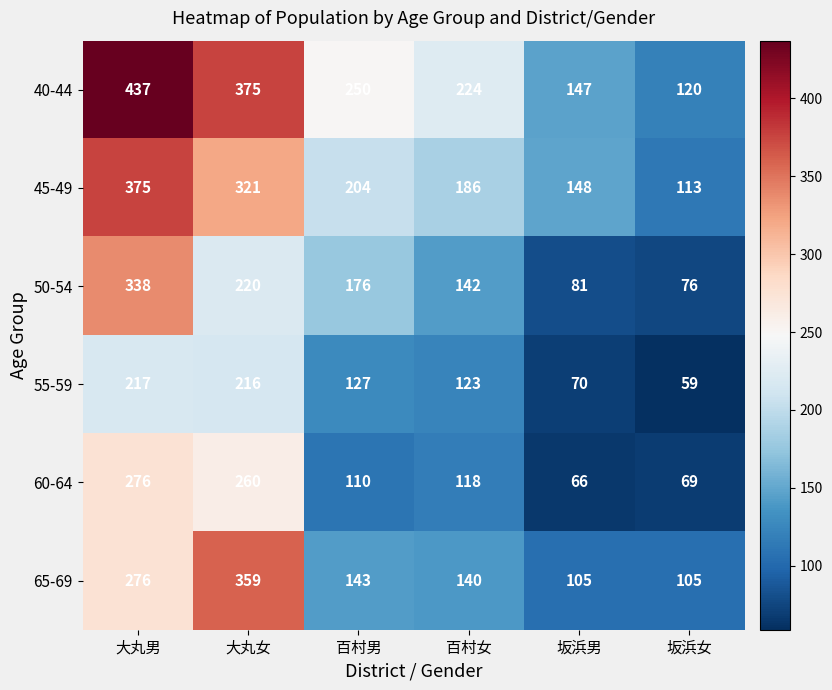

The value of 40-44 at 坂浜女 is 176. True or false?

False